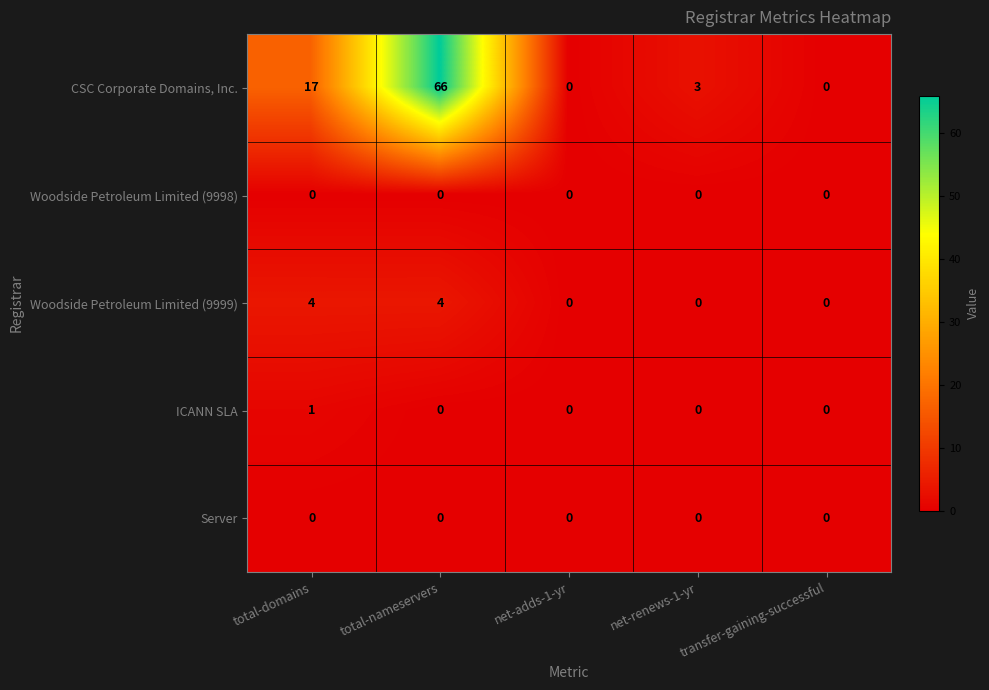

The value of Woodside Petroleum Limited (9998) at transfer-gaining-successful is 0. True or false?

True